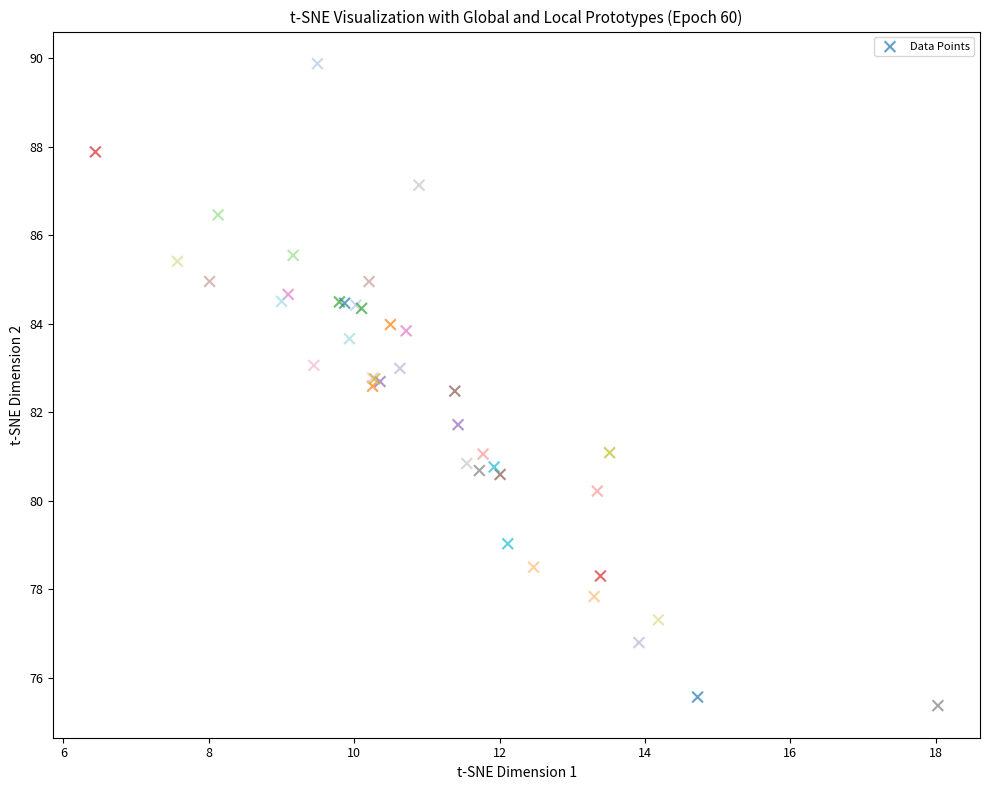

What Y value in the scatter plot is closest to 82?

81.7